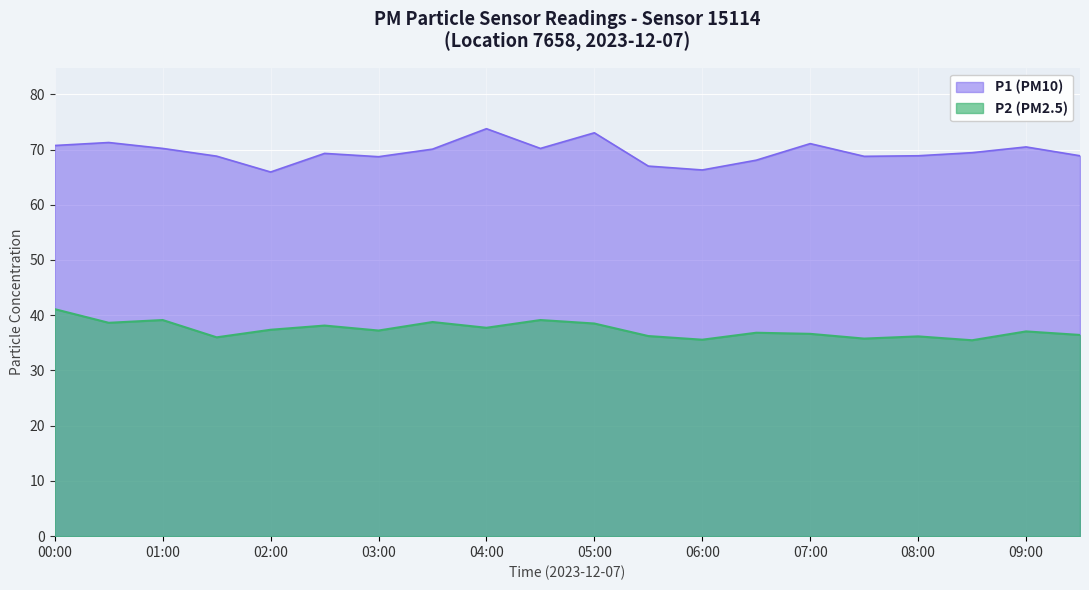

List the series in order of their overall mean, lowest first.

P2 (PM2.5), P1 (PM10)